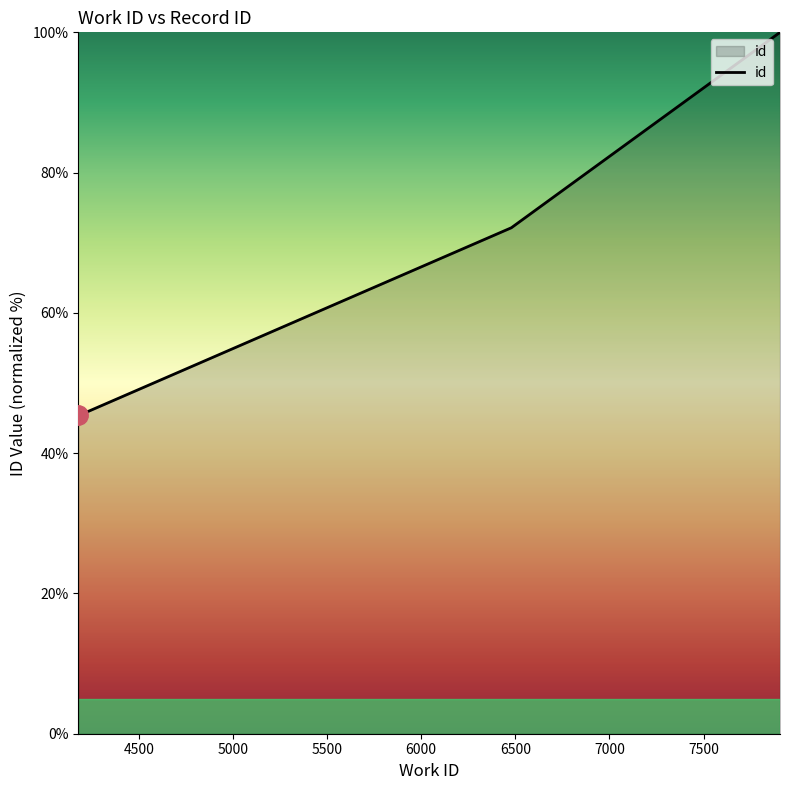

What is the minimum value shown in the chart?

45.5